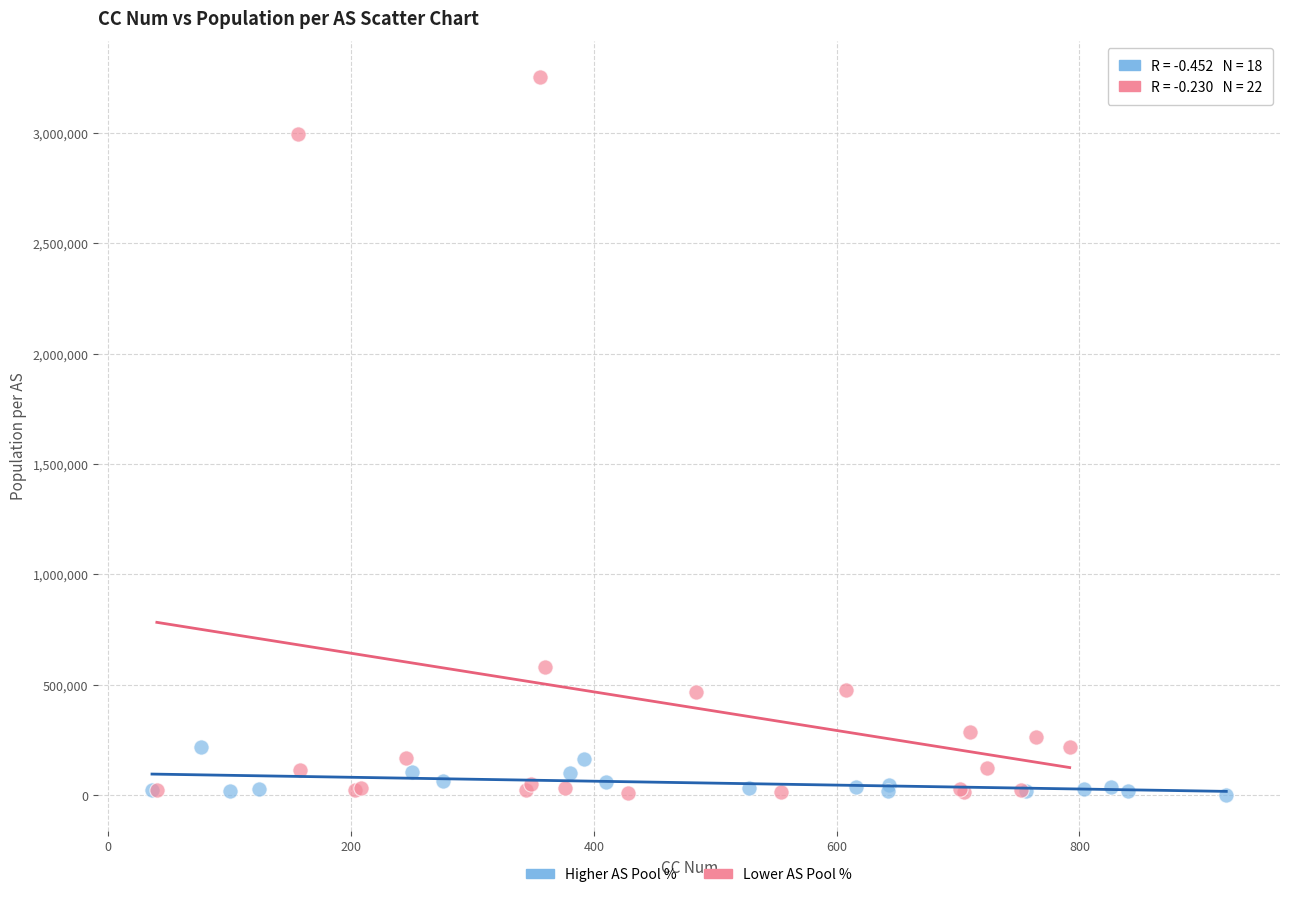

Which series contains the highest Y value?

Lower AS Pool %